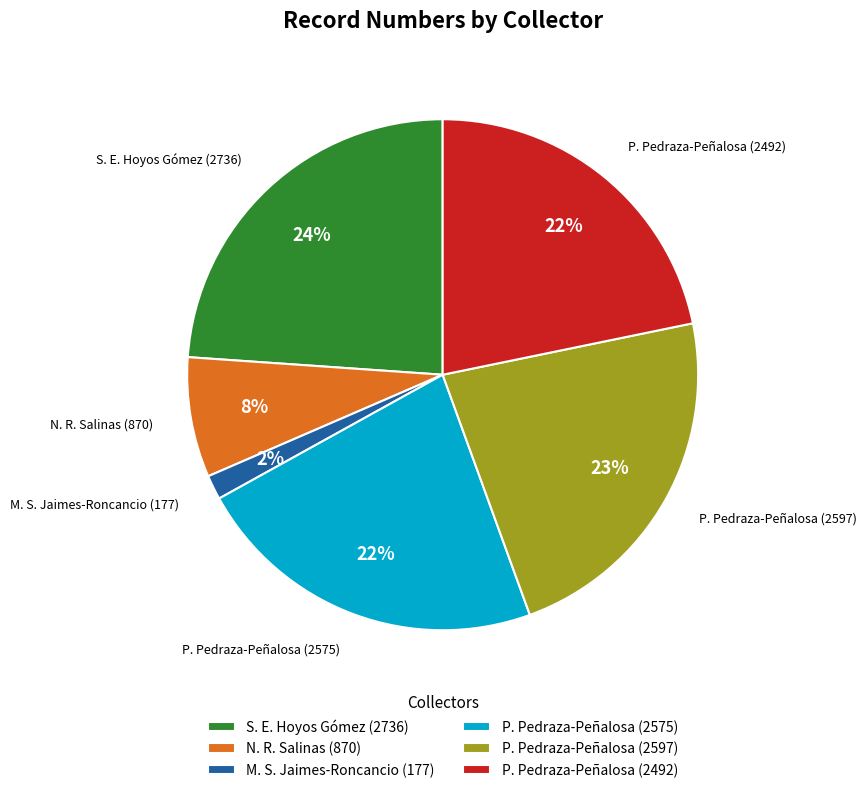

To the nearest percent, what portion does P. Pedraza-Peñalosa (2575) represent?

22%